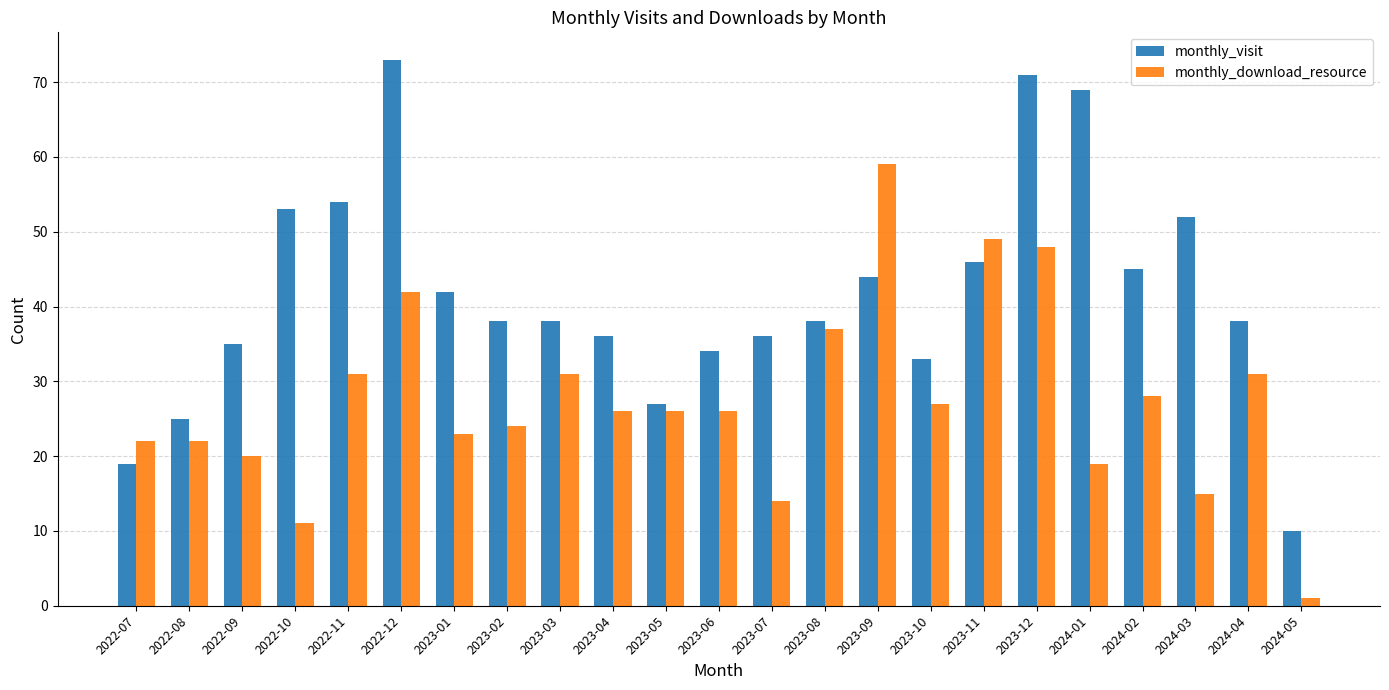

What is the total value across all series at 2022-11?

85